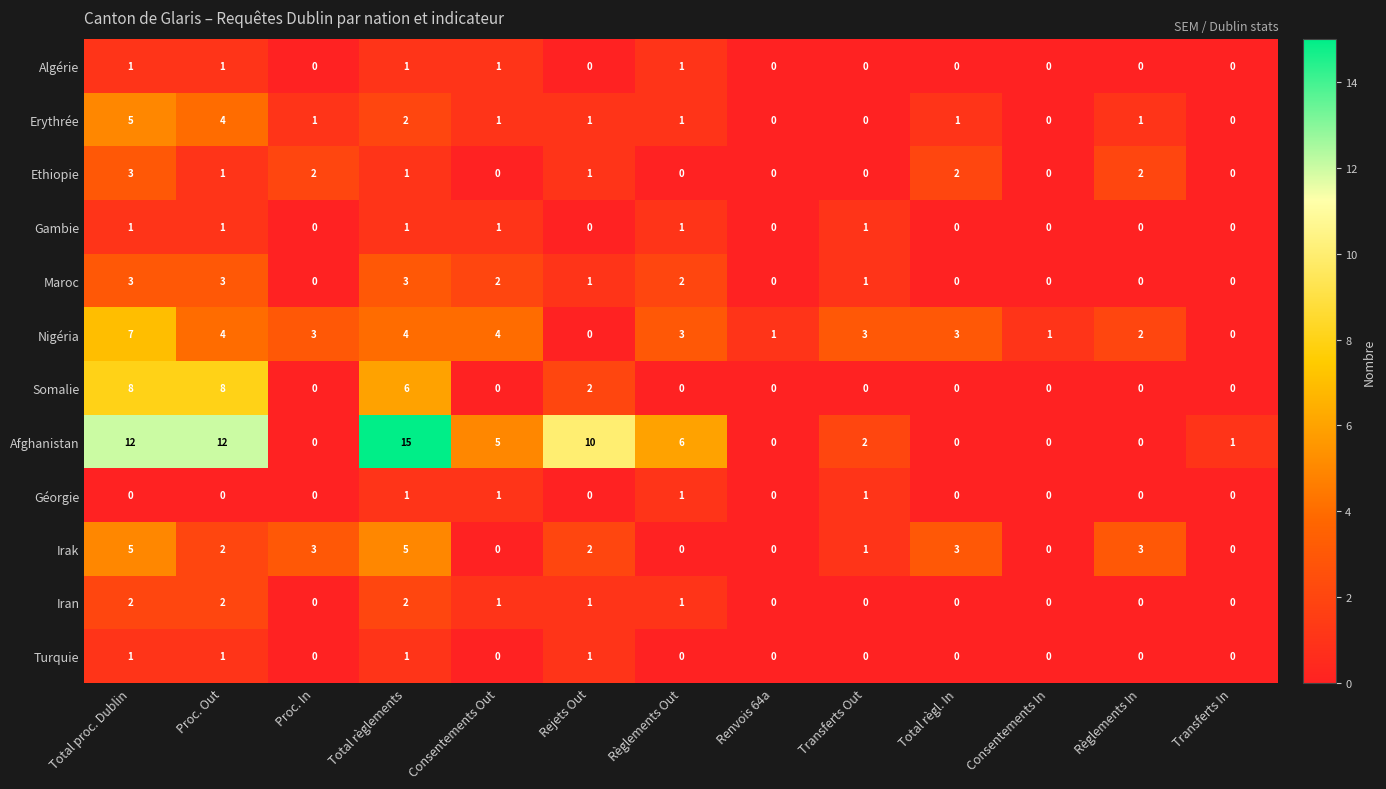

Which series has the widest spread of values?

Afghanistan